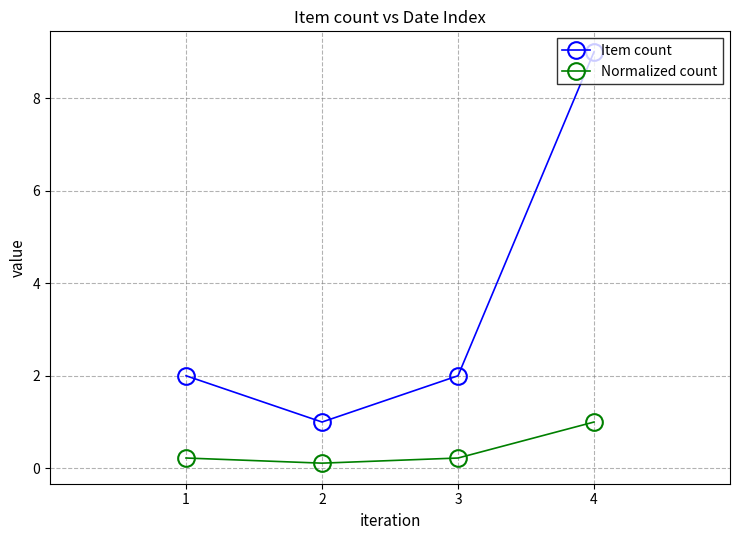

Rank the series by their maximum value, from lowest to highest.

Normalized count, Item count